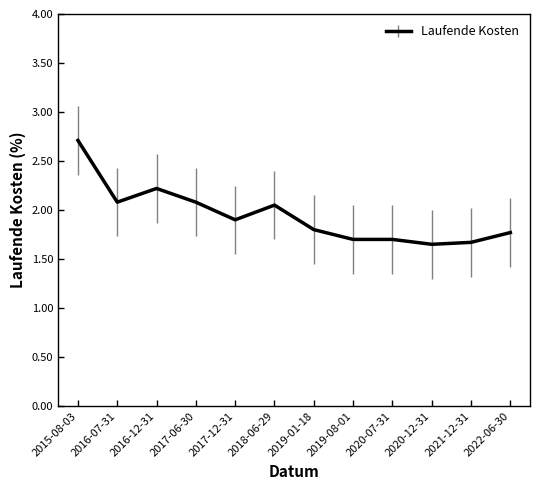

How many categories are shown in the chart?

12